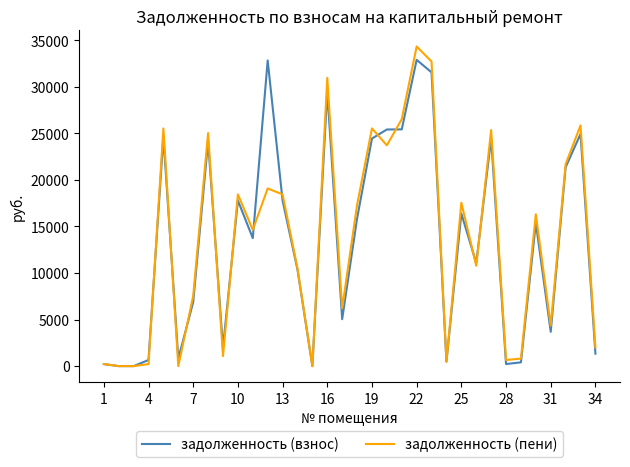

What is the greatest value displayed?

34331.0